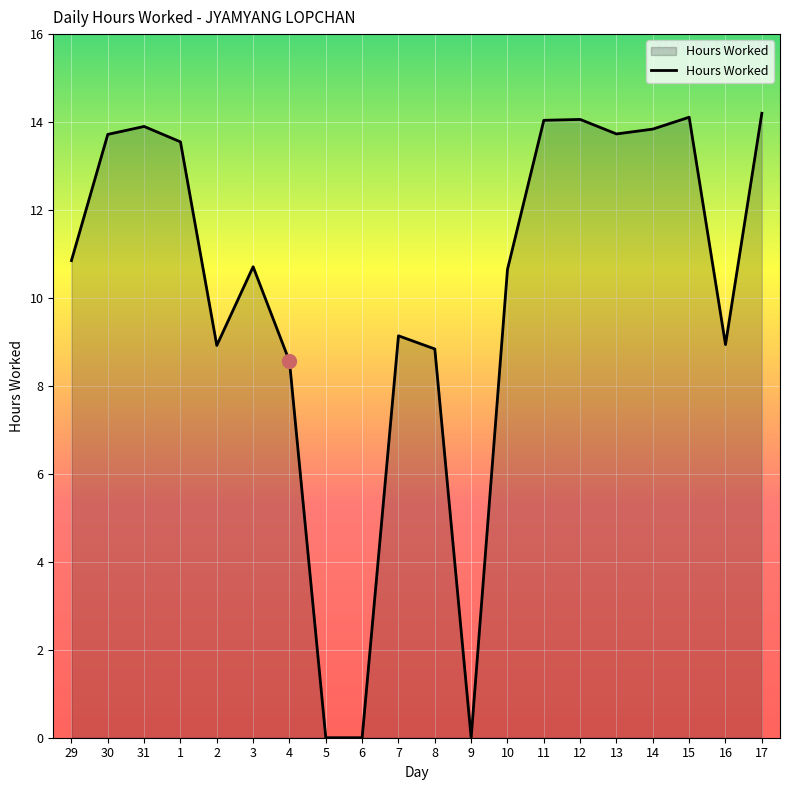

The chart shows a value of 0.0 at 9. True or false?

True